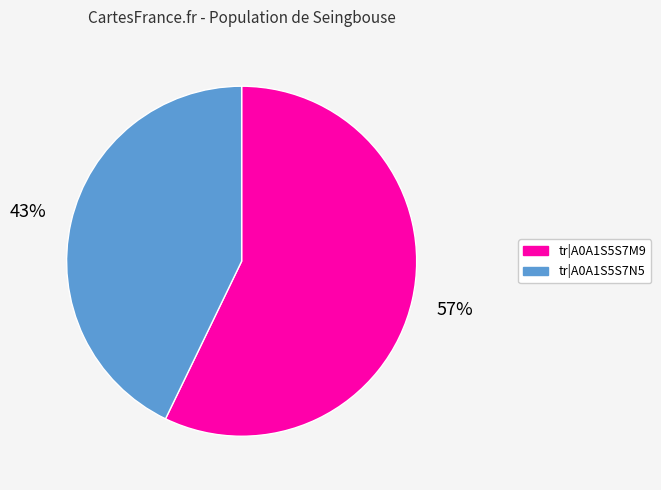

To the nearest percent, what is the average slice percentage?

50%